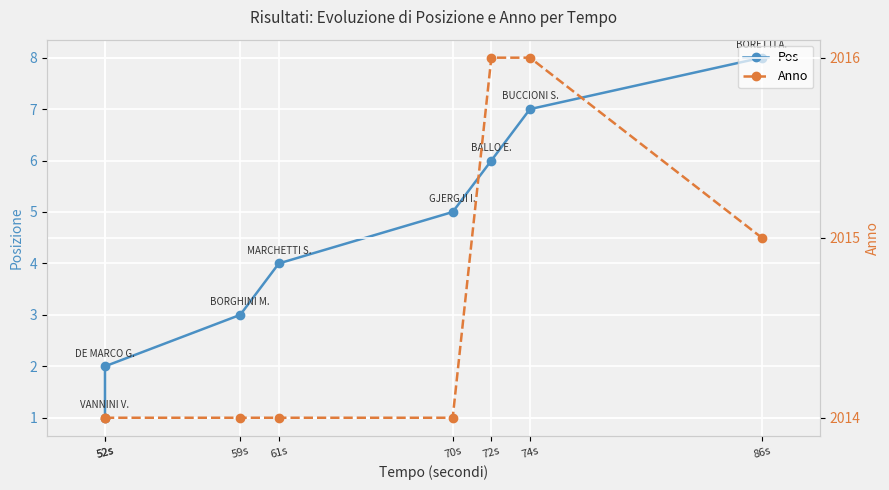

Reading left to right, extract all data points from this chart.

Pos: 52s=1	52s=2	59s=3	61s=4	70s=5	72s=6	74s=7	86s=8
Anno: 52s=2014	52s=2014	59s=2014	61s=2014	70s=2014	72s=2016	74s=2016	86s=2015